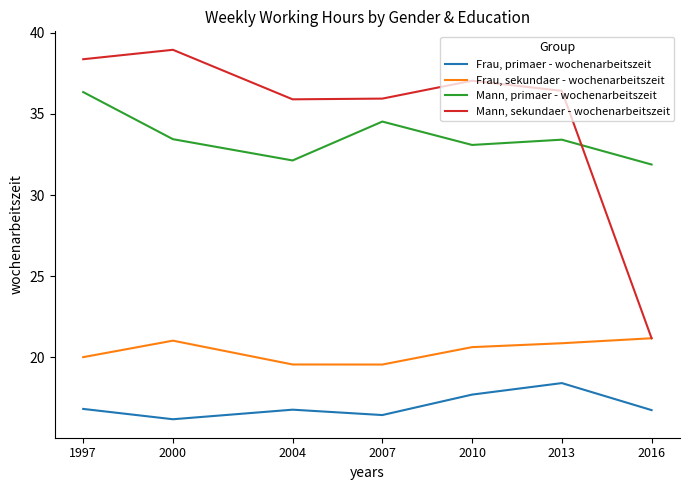

How many lines are shown in the chart?

4